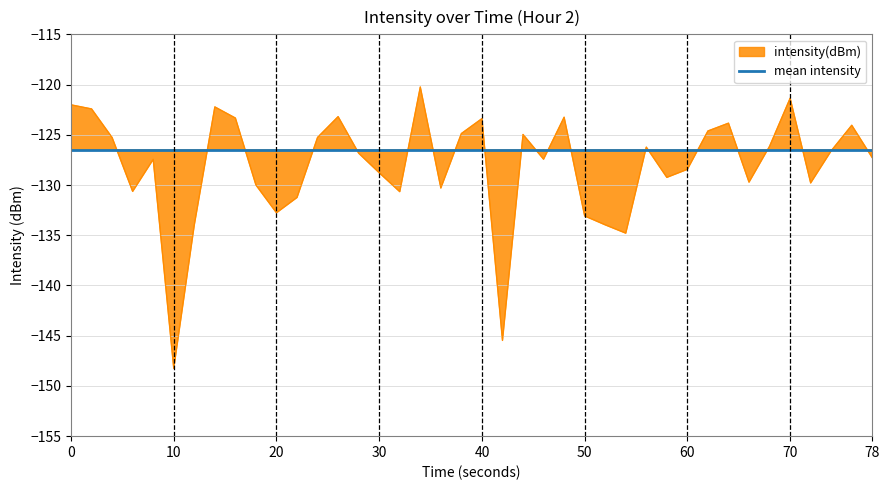

How many points are lower than both their immediate neighbors (excluding endpoints)?

11